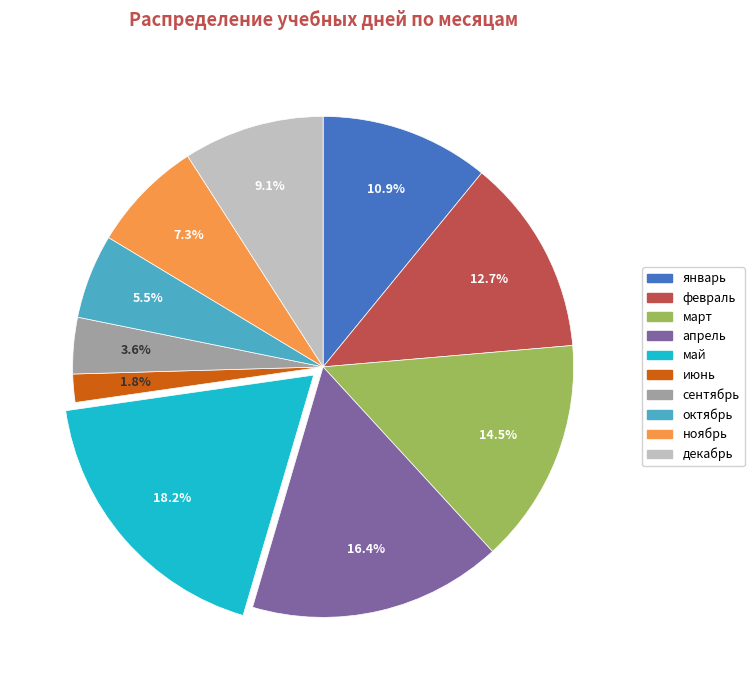

To the nearest percent, what is the average slice percentage?

10%